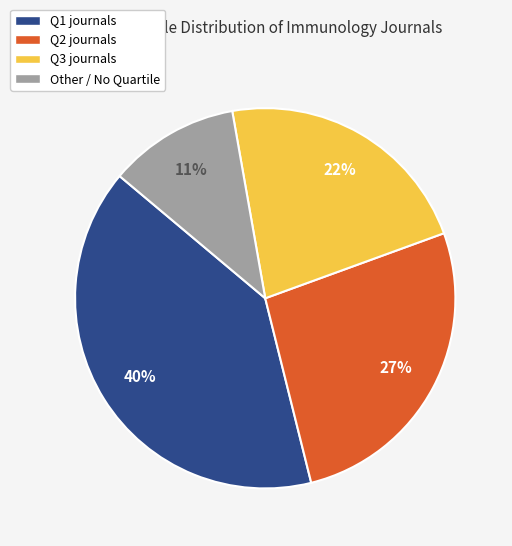

Is Other the majority of the pie?

No